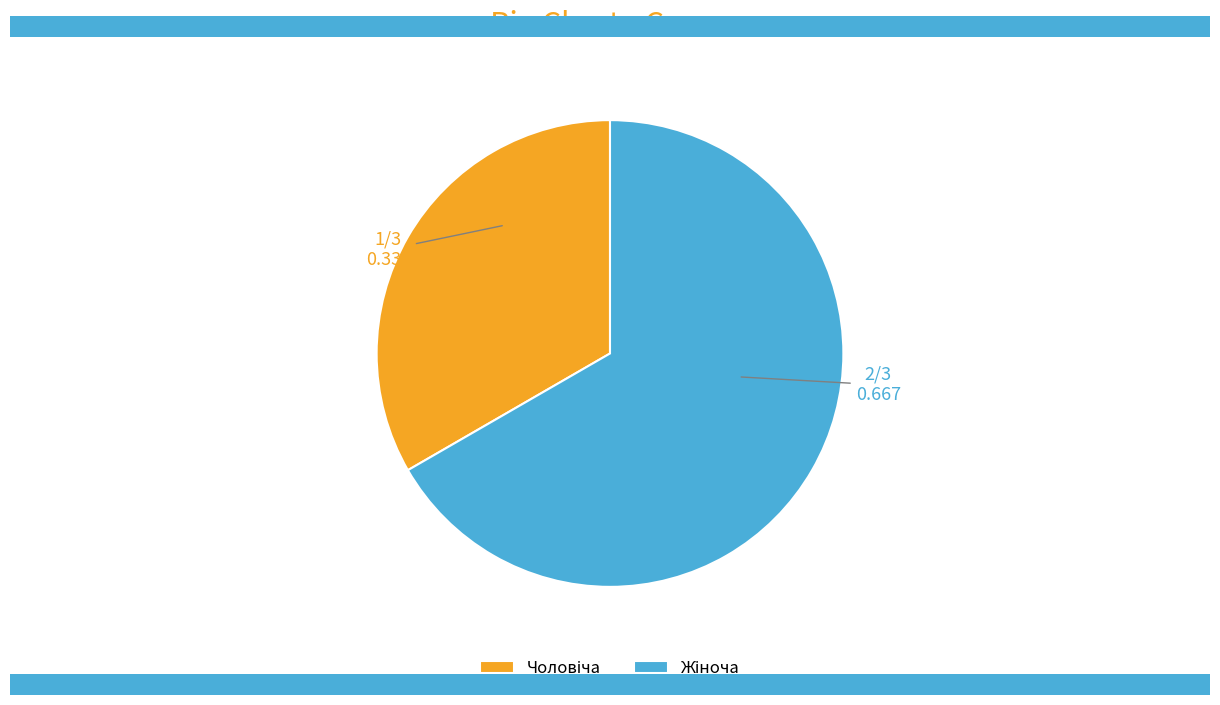

Does any single category account for the majority?

Yes